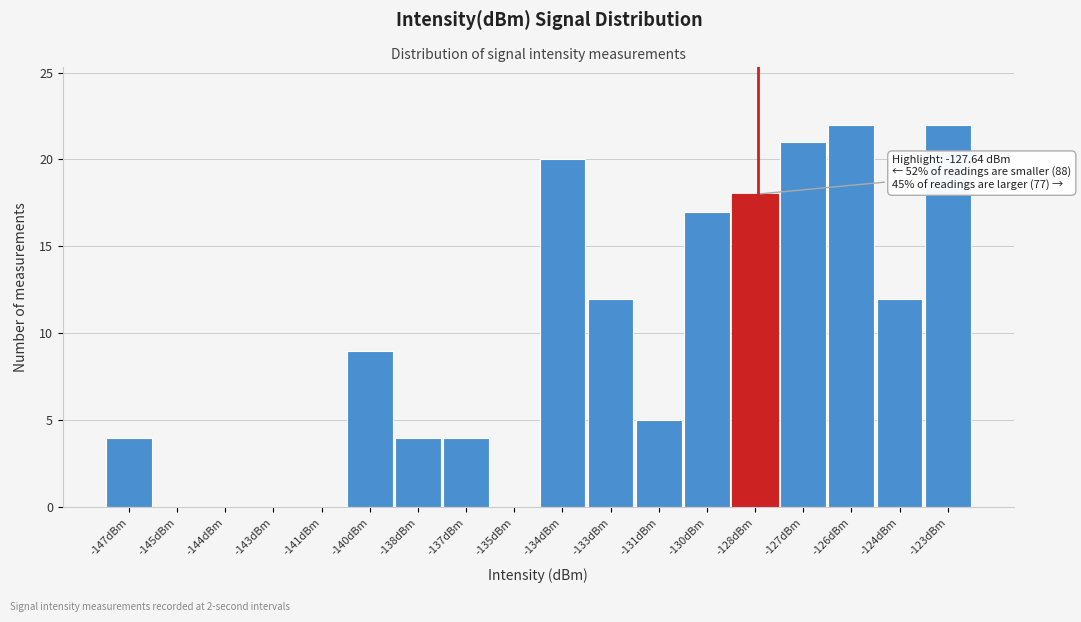

Reading left to right, list all the values displayed in this chart.

-147dBm=4	-145dBm=0	-144dBm=0	-143dBm=0	-141dBm=0	-140dBm=9	-138dBm=4	-137dBm=4	-135dBm=0	-134dBm=20	-133dBm=12	-131dBm=5	-130dBm=17	-128dBm=18	-127dBm=21	-126dBm=22	-124dBm=12	-123dBm=22